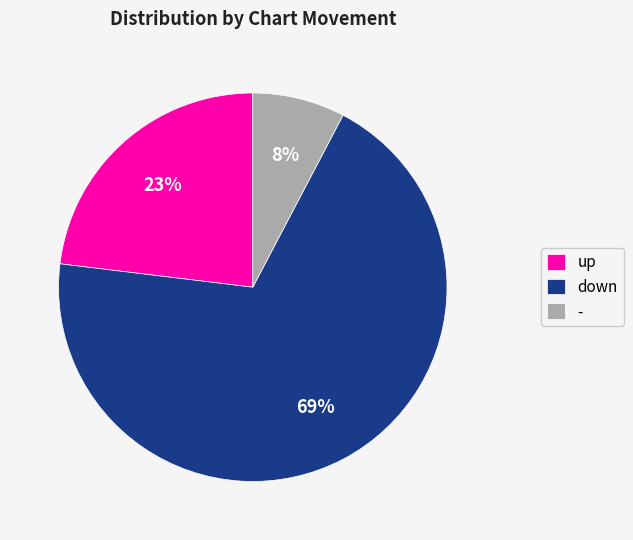

How many segments does this pie chart have?

3